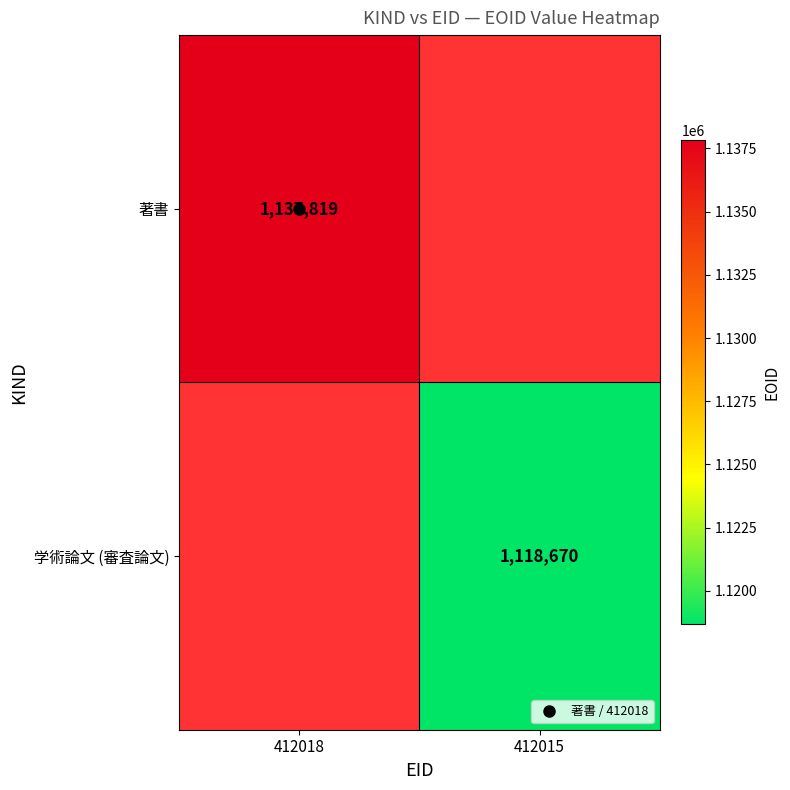

At which label is 著書 closest to 568909?

412015